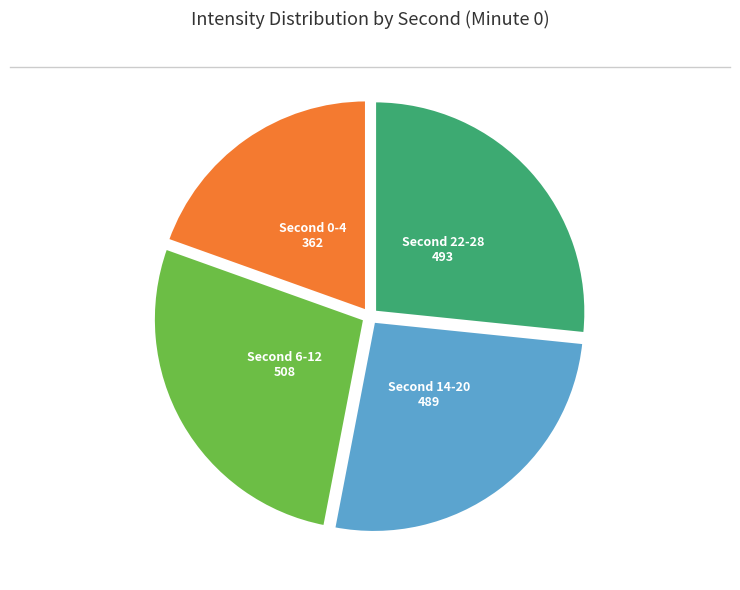

Does any single category account for the majority?

No